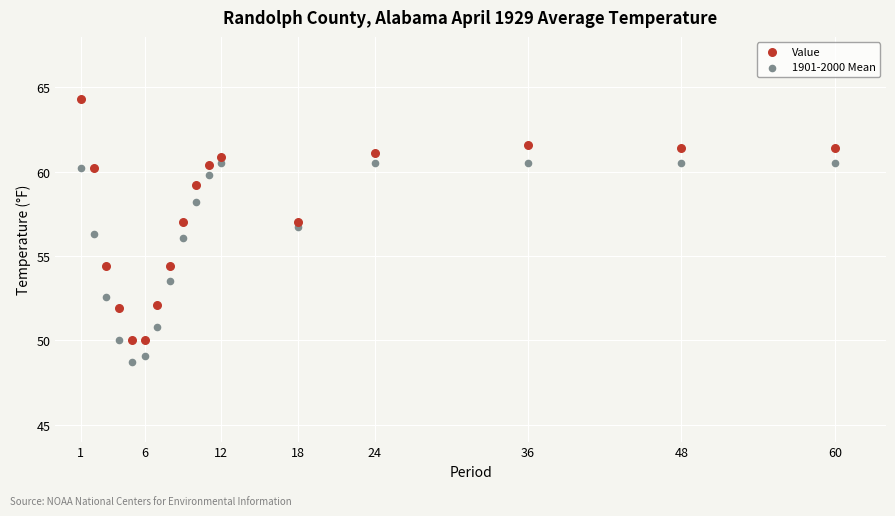

What are all the series names shown in the legend?

Value, 1901-2000 Mean